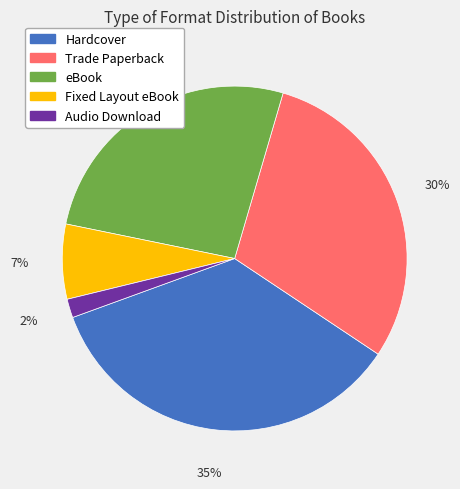

To the nearest percent, what is the average slice percentage?

20%